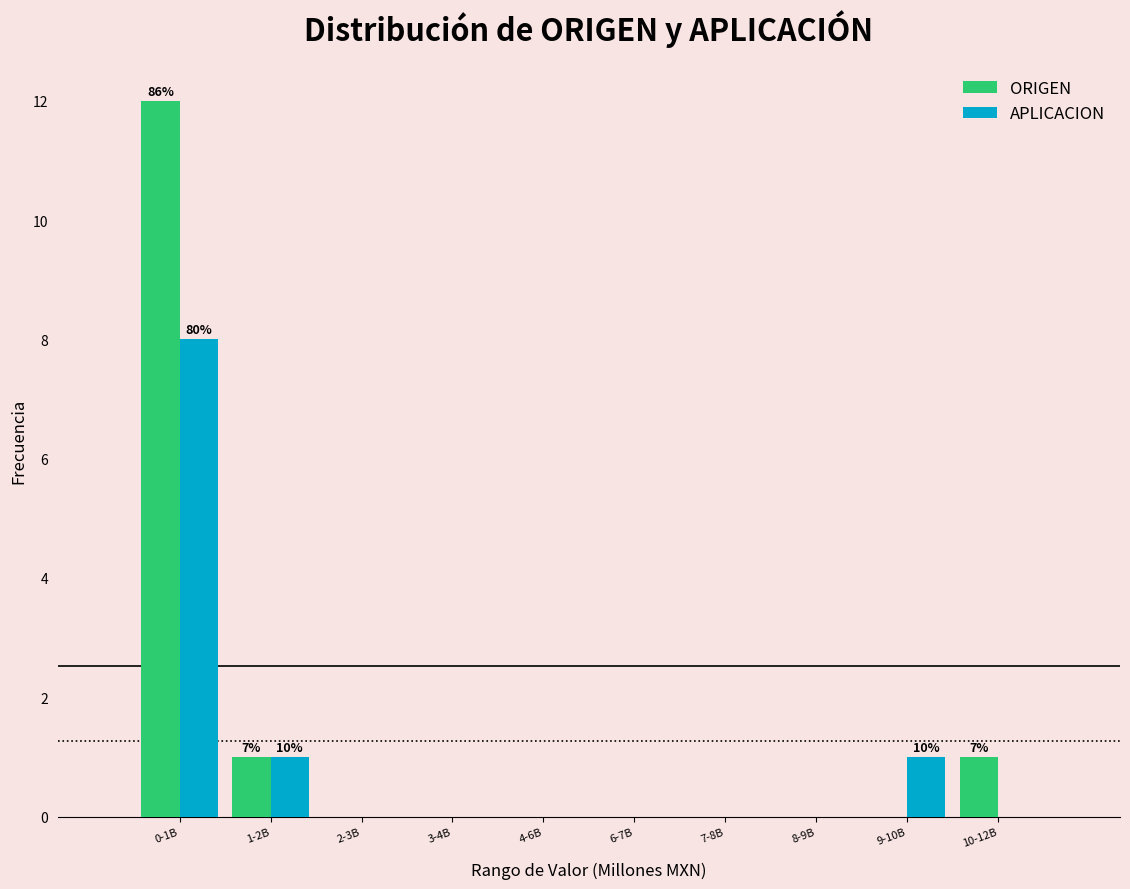

Reading right to left, extract all data points from this chart.

ORIGEN: 10-12B=1	9-10B=0	8-9B=0	7-8B=0	6-7B=0	4-6B=0	3-4B=0	2-3B=0	1-2B=1	0-1B=12
APLICACION: 10-12B=0	9-10B=1	8-9B=0	7-8B=0	6-7B=0	4-6B=0	3-4B=0	2-3B=0	1-2B=1	0-1B=8